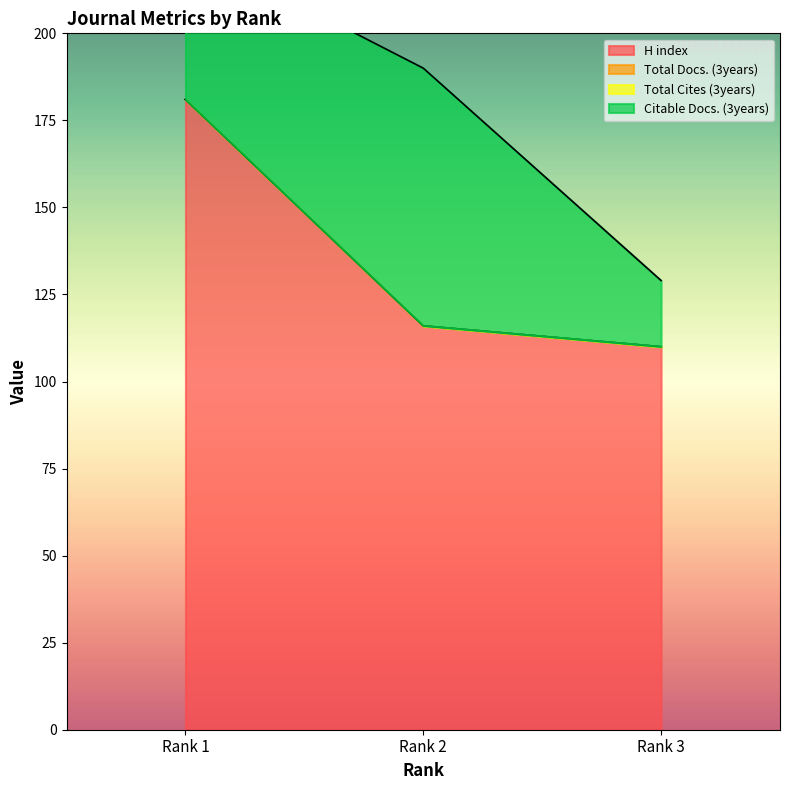

Which series has the largest range (max minus min)?

H index